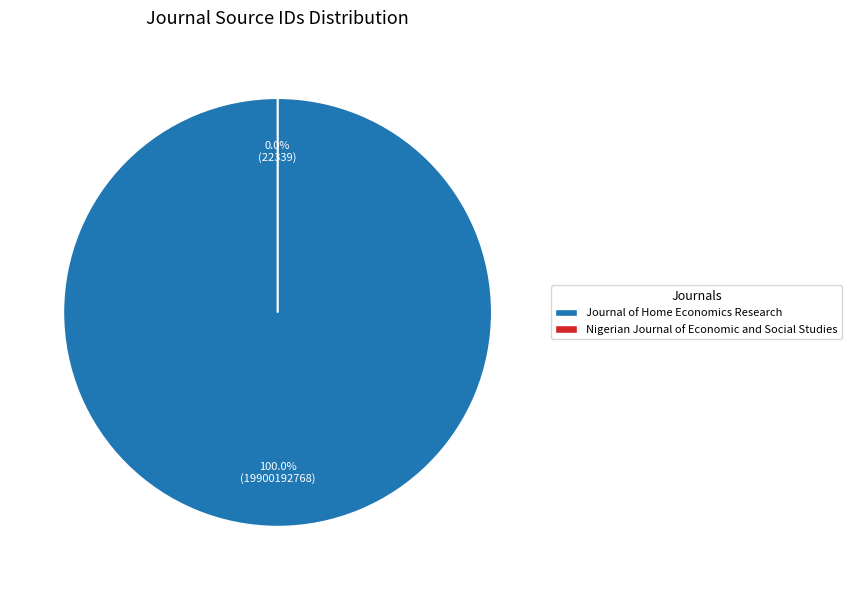

What is the largest slice in the pie chart?

Journal of Home Economics Research